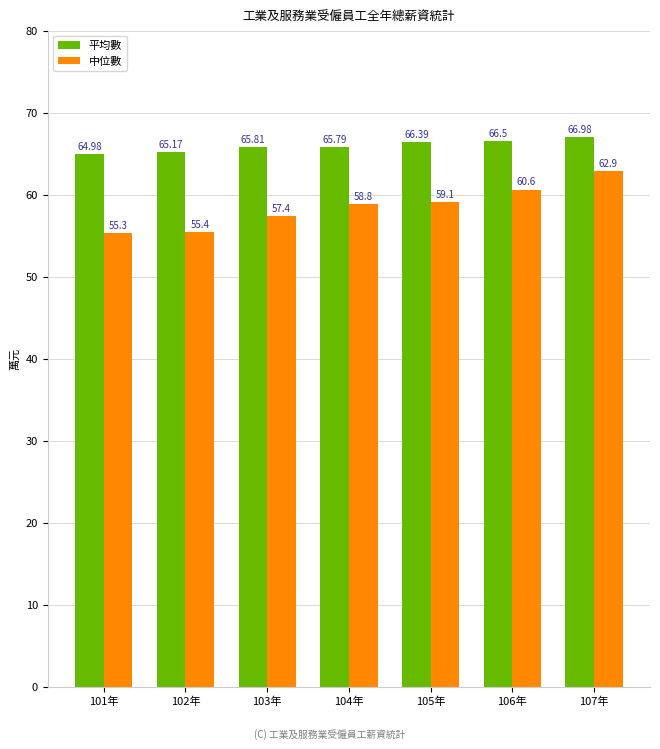

How many data points in 平均數 are above 65?

6